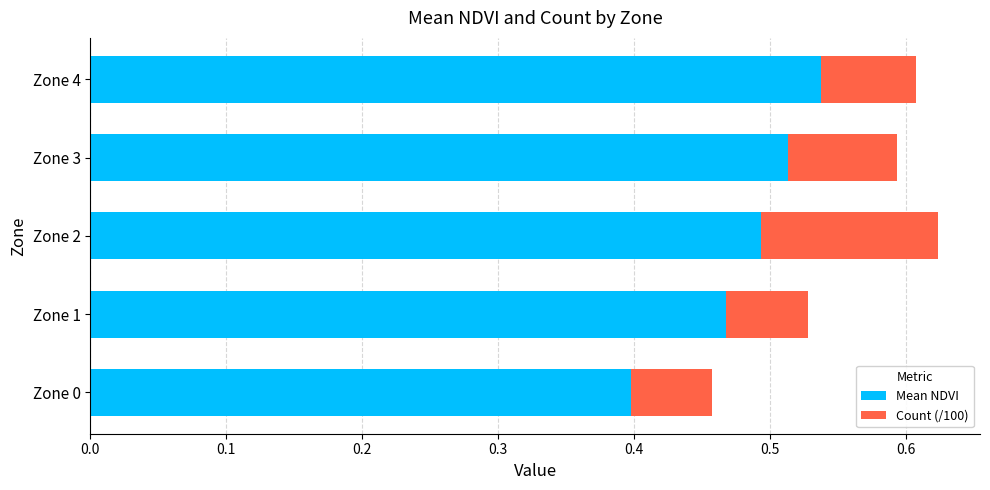

How many Mean NDVI values are between 0 and 1?

5